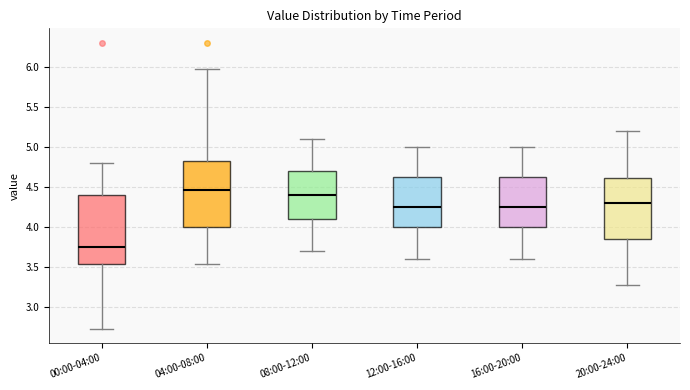

Which box has the highest median line?

04:00-08:00